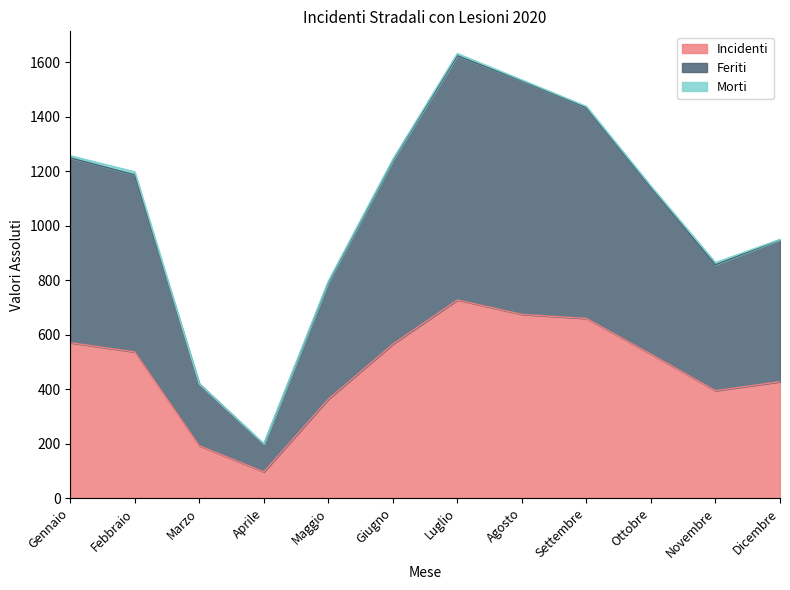

Which category has the highest value in the Incidenti series?

Luglio